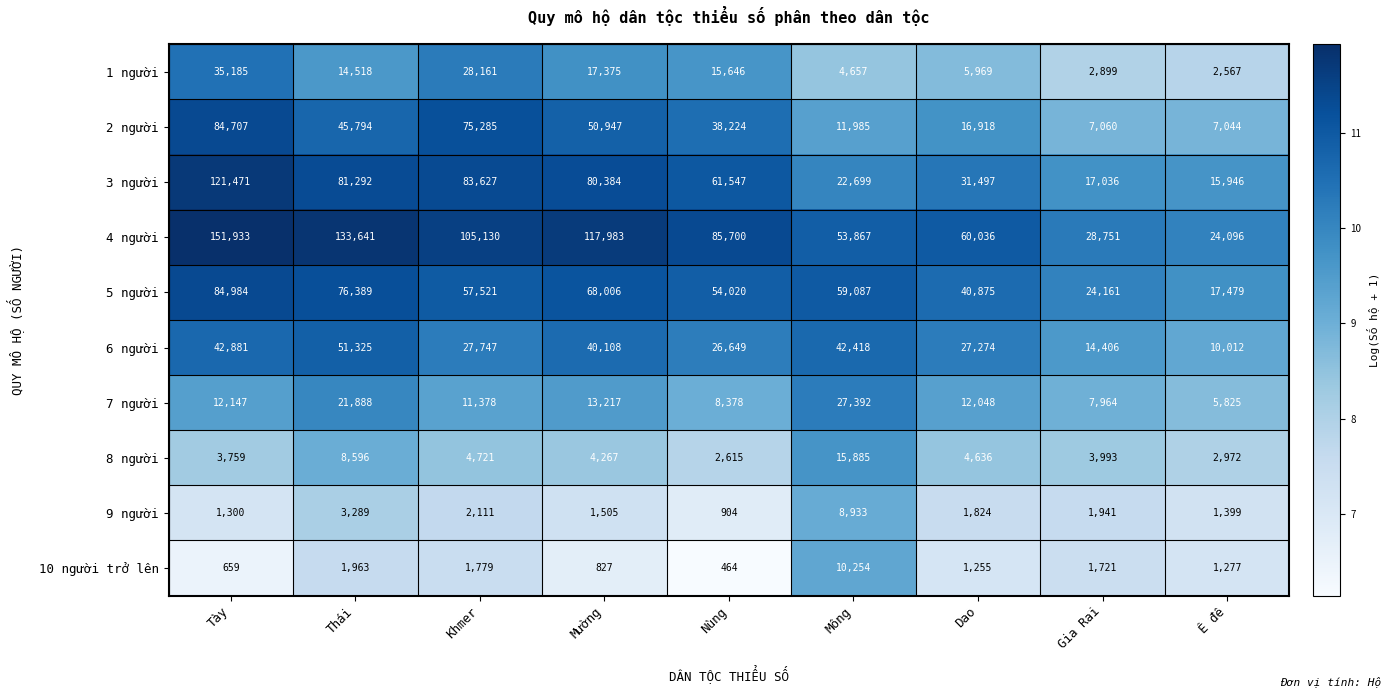

List the labels in order of 2 người value, largest first.

Tày, Khmer, Mường, Thái, Nùng, Dao, Mông, Gia Rai, Ê đê